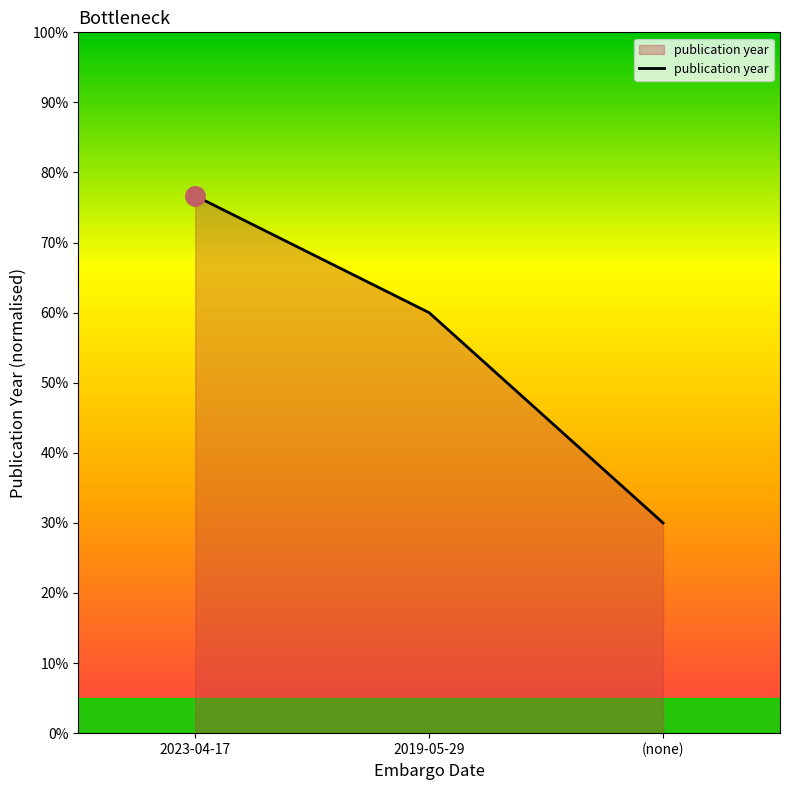

What position from the left is 2019-05-29?

2